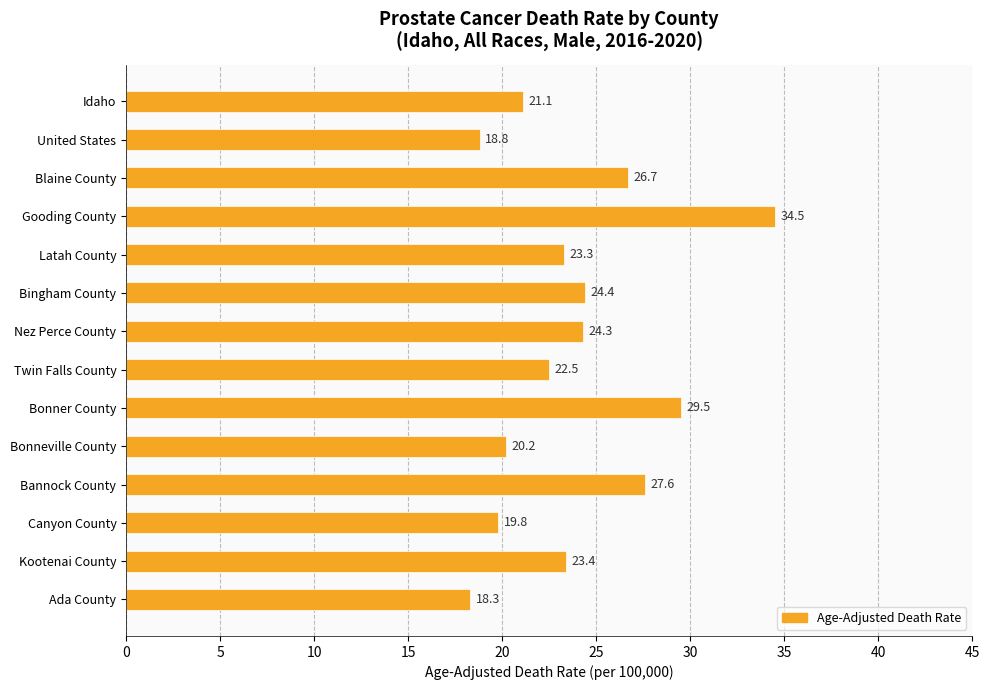

Reading bottom to top, list all the values displayed in this chart.

18.3	23.4	19.8	27.6	20.2	29.5	22.5	24.3	24.4	23.3	34.5	26.7	18.8	21.1